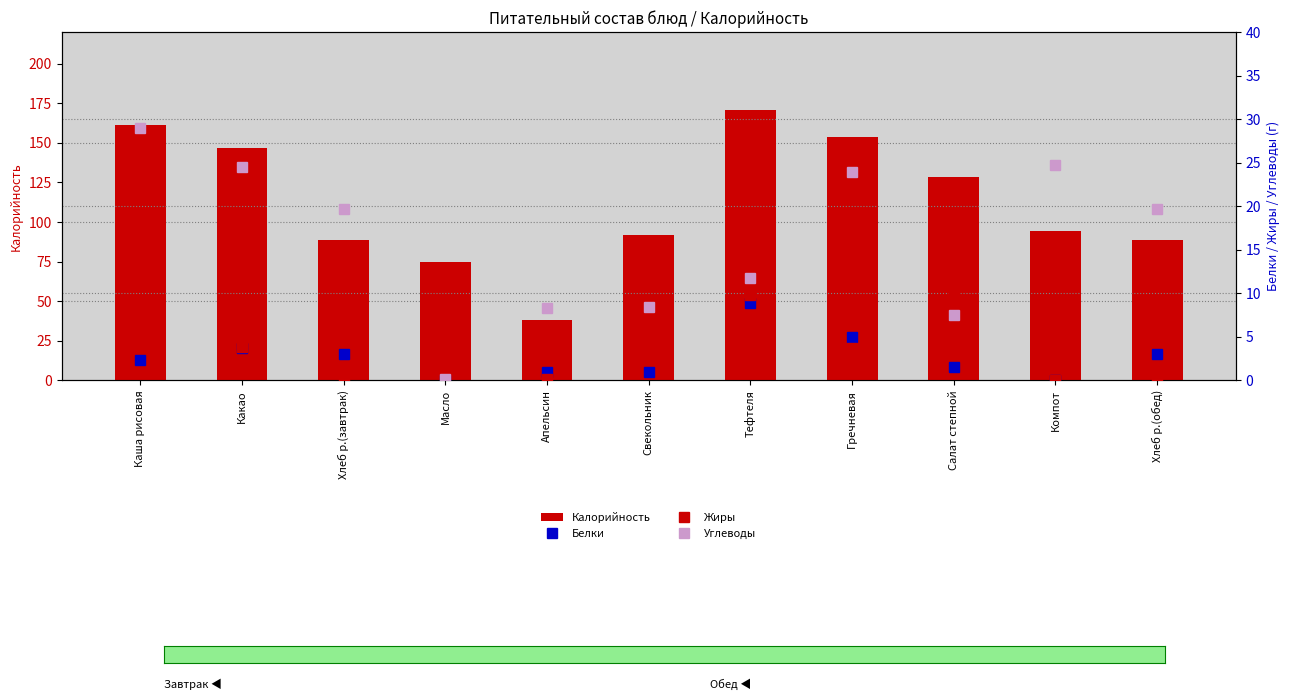

The value of Углеводы at Хлеб р.(завтрак) is 27.5. True or false?

False